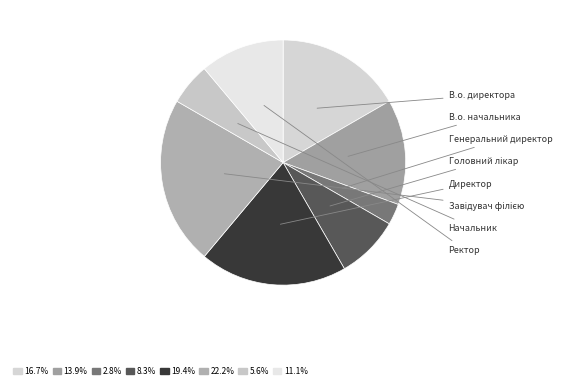

To the nearest percent, what is the average slice percentage?

12%